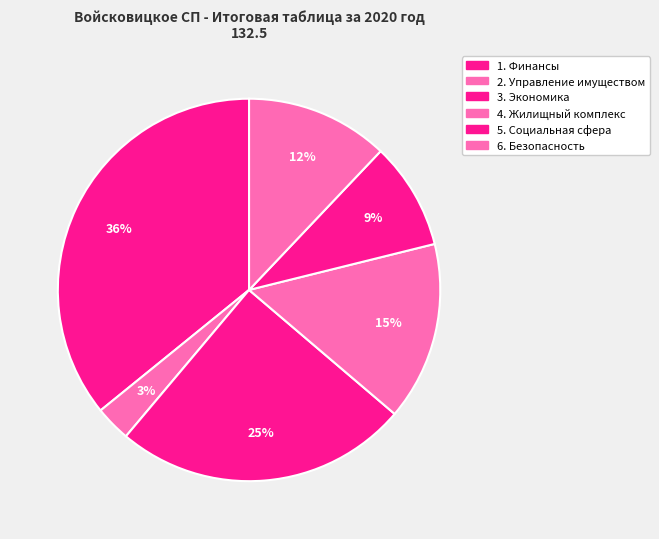

How many slices are in this pie chart?

6